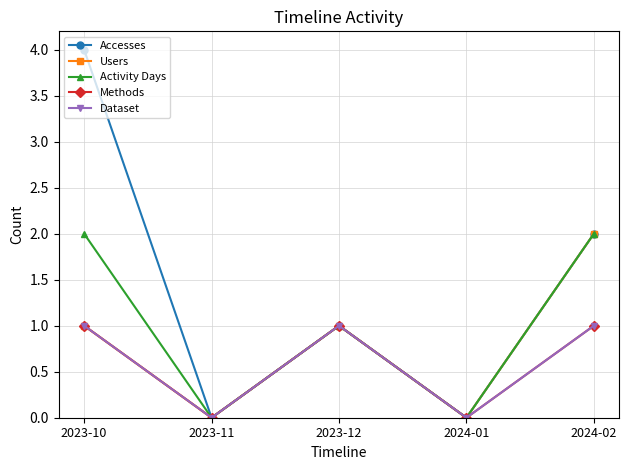

Rank the series at 2023-10 from highest to lowest value.

Accesses, Activity Days, Users, Methods, Dataset